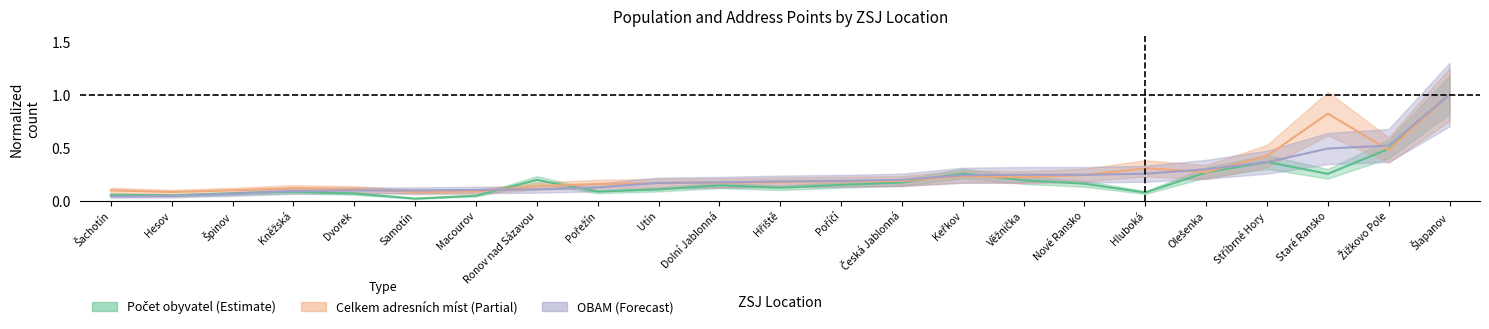

What is the total value across all series at Stříbrné Hory?

1.1